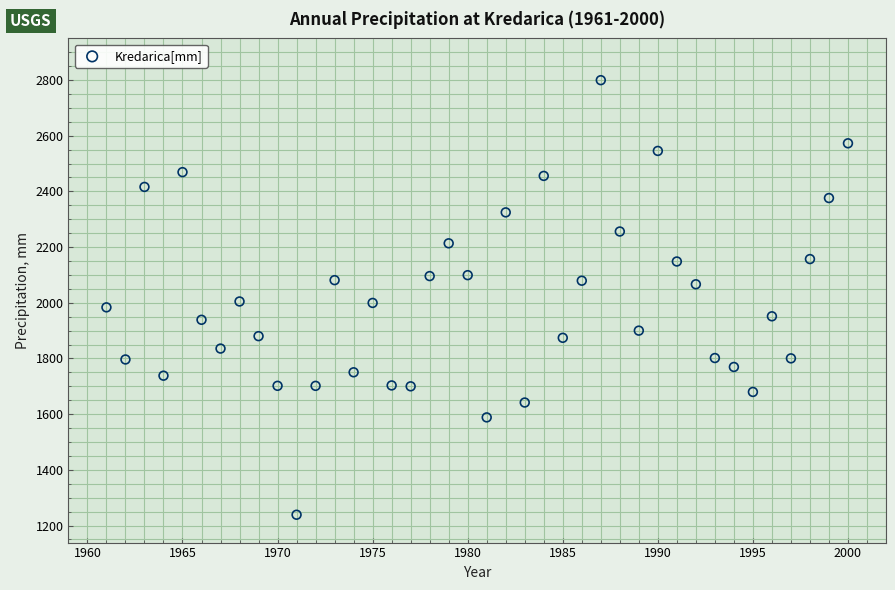

What is the range of Y values (max minus min)?

1560.7